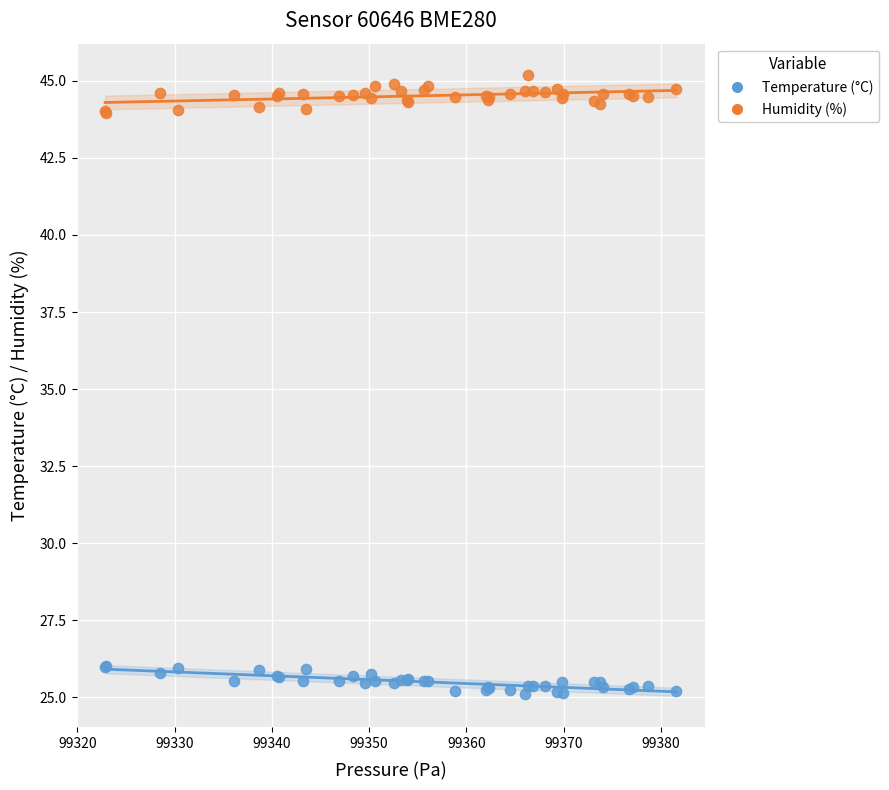

Which series contains the highest Y value?

Humidity (%)